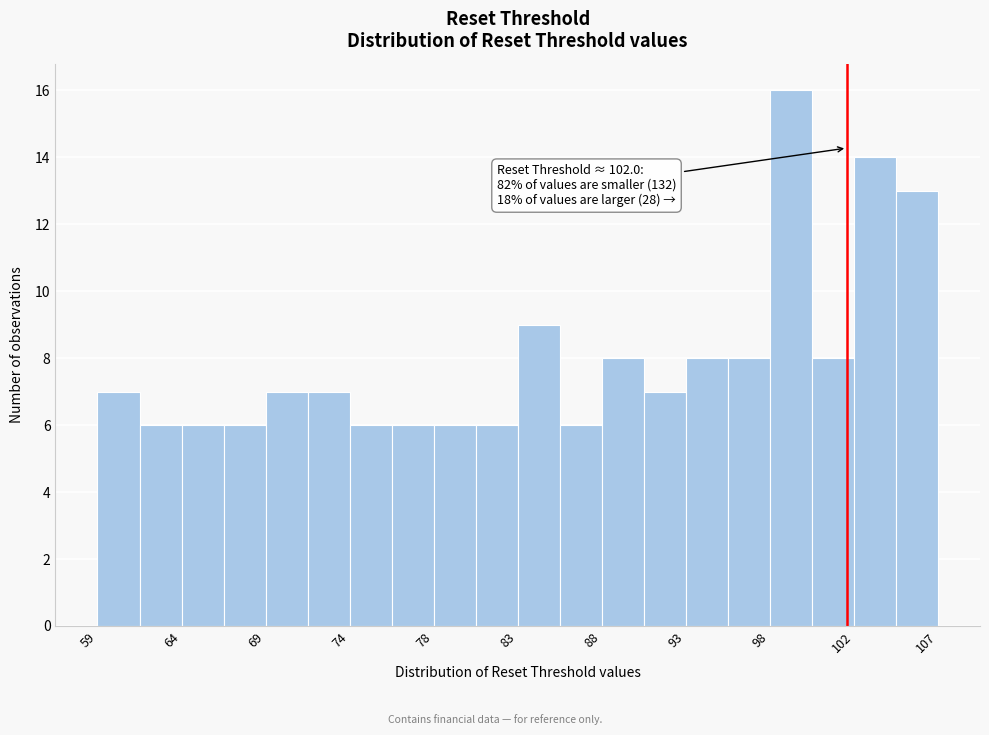

Over which range of the x-axis is the bar tallest?

97.5 to 100.0